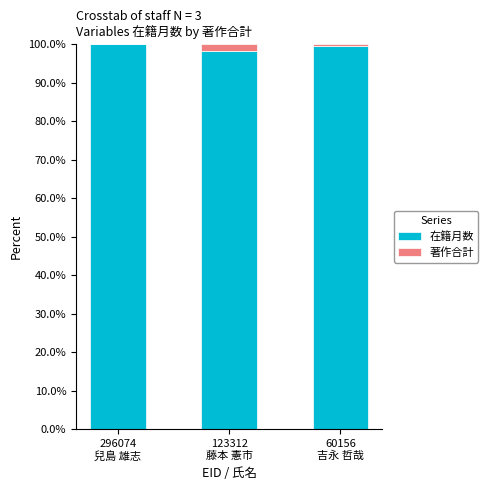

What is the maximum value for 在籍月数?

100.0